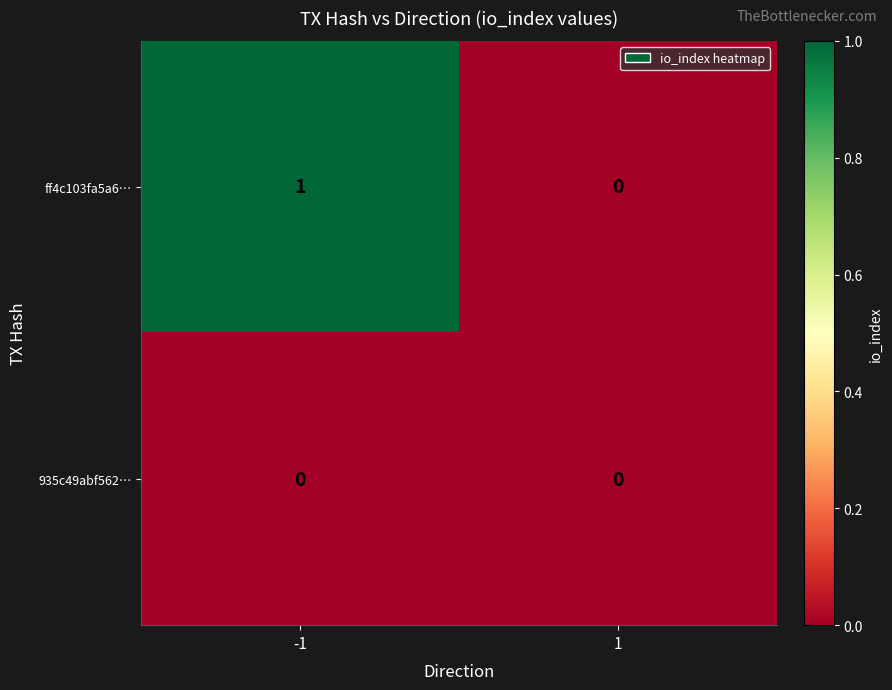

Reading left to right, what are all the values shown in this chart?

ff4c103fa5a6…: 1	0
935c49abf562…: 0	0